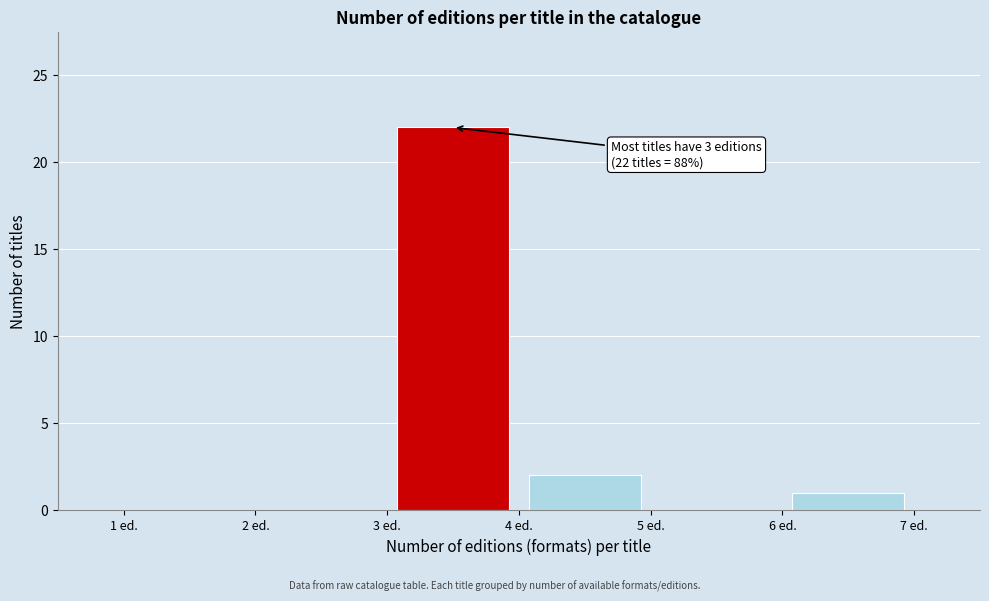

Over which range of the x-axis is the bar tallest?

3 to 4